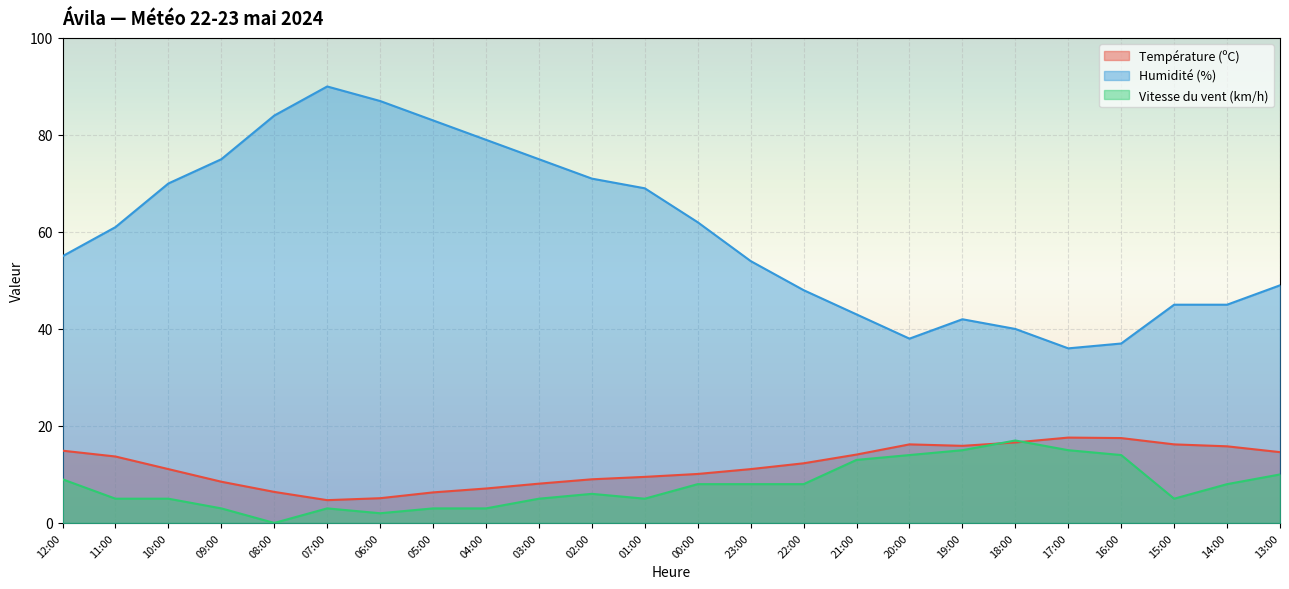

How many values in Vitesse du vent (km/h) are above zero?

23